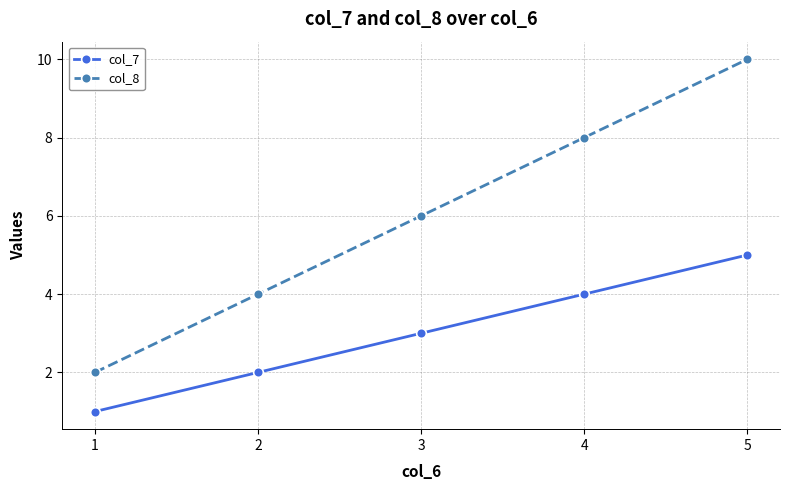

Read the col_7 value at 3.

3